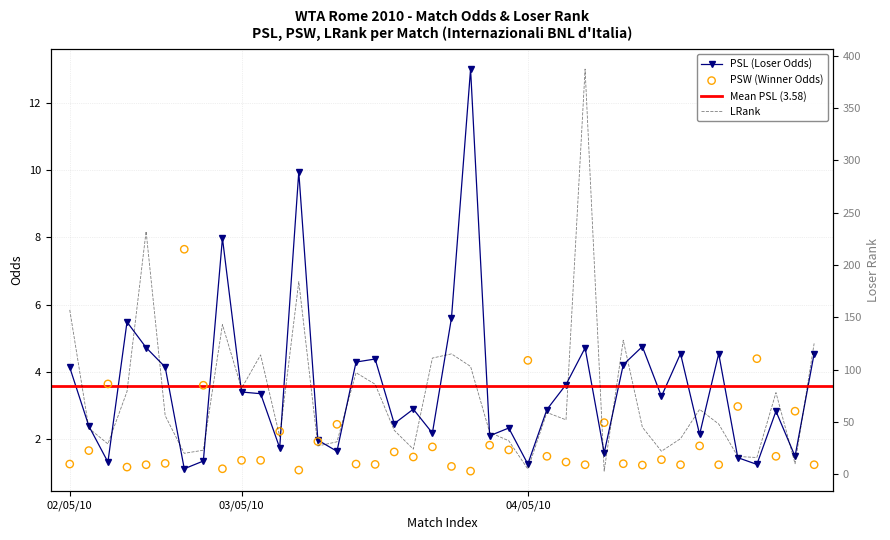

Which series has the largest total across all categories?

LRank